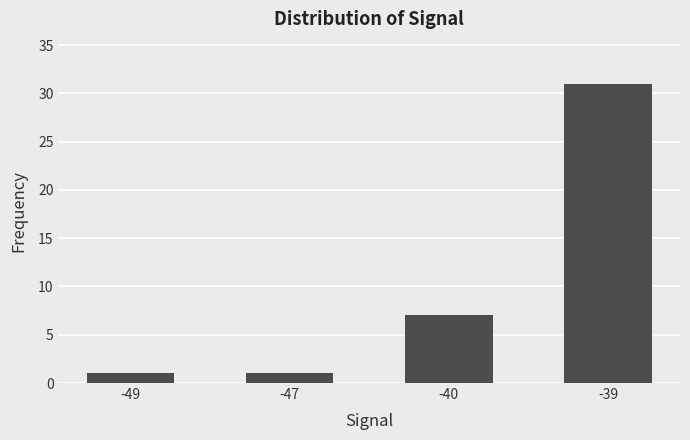

What is the value of the 4th bar from the left?

31